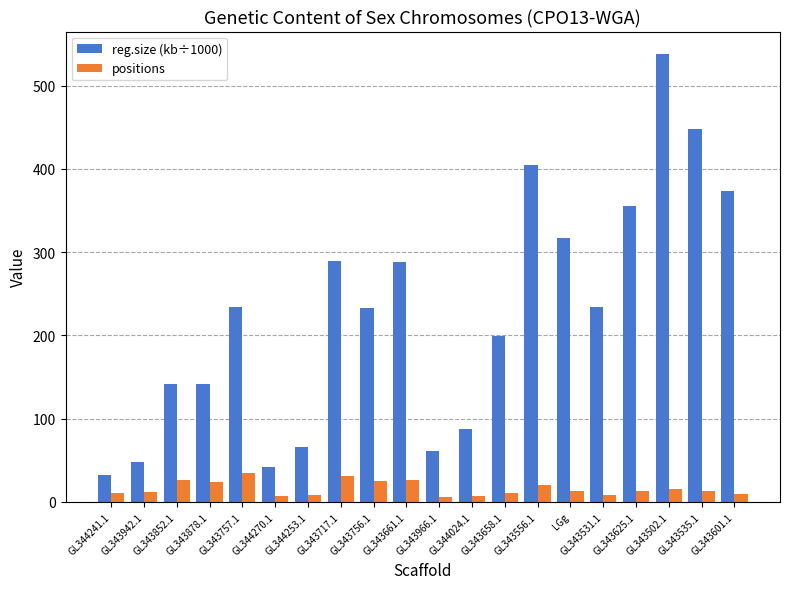

What position from the left is GL343625.1?

17